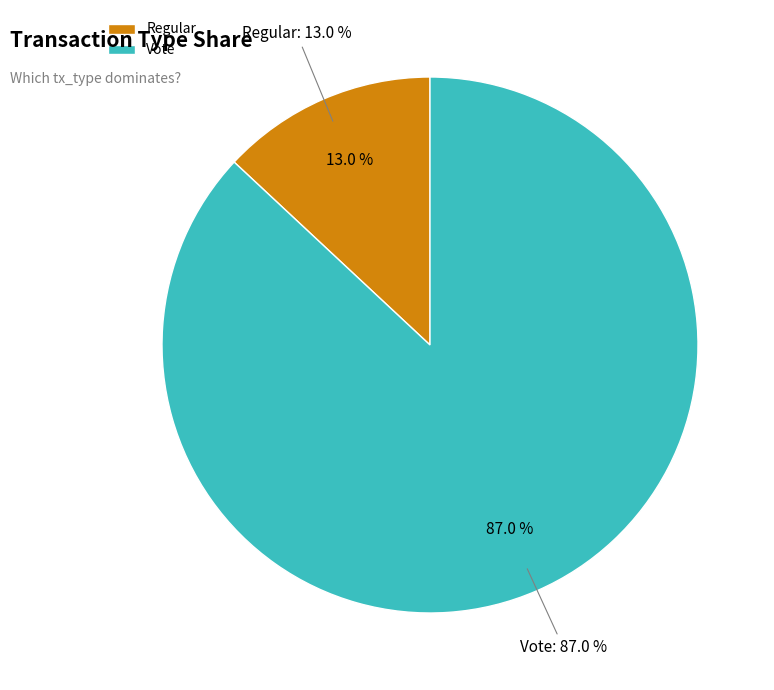

Which category has the smallest portion of the pie?

Regular